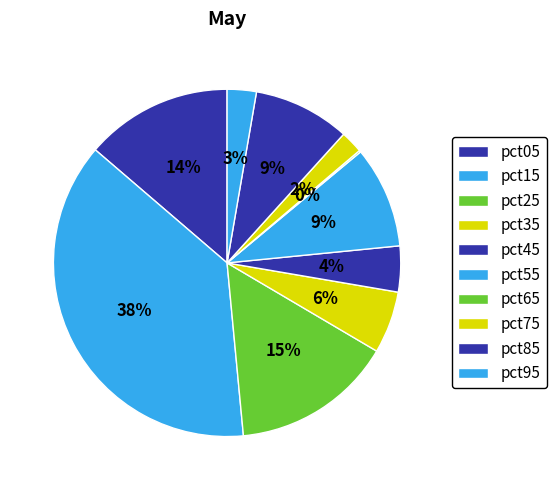

Does pct25 account for over 50% of the chart?

No